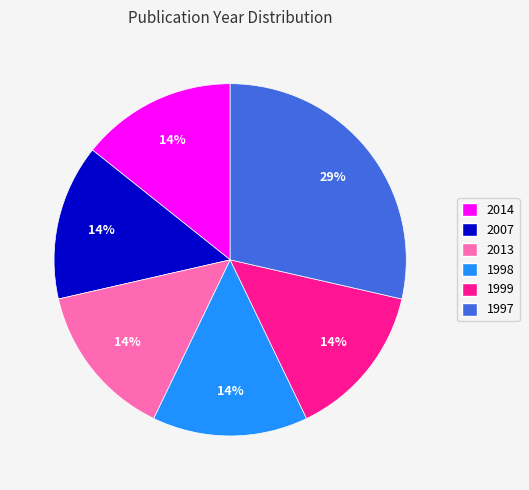

Between 2014 and 1997, which is larger?

1997